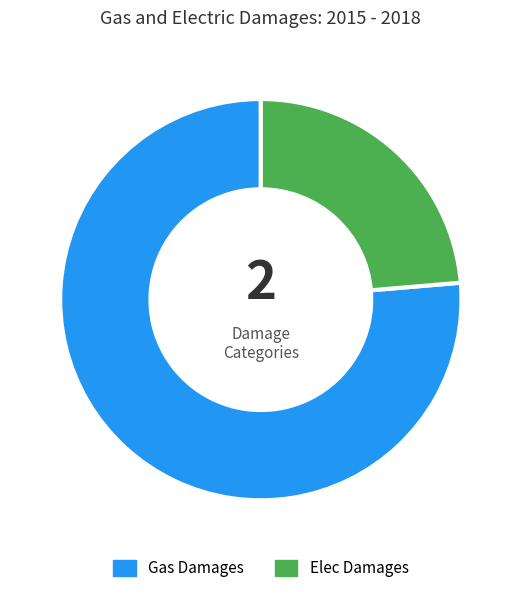

Is the sum of Gas Damages and Elec Damages greater than half?

Yes